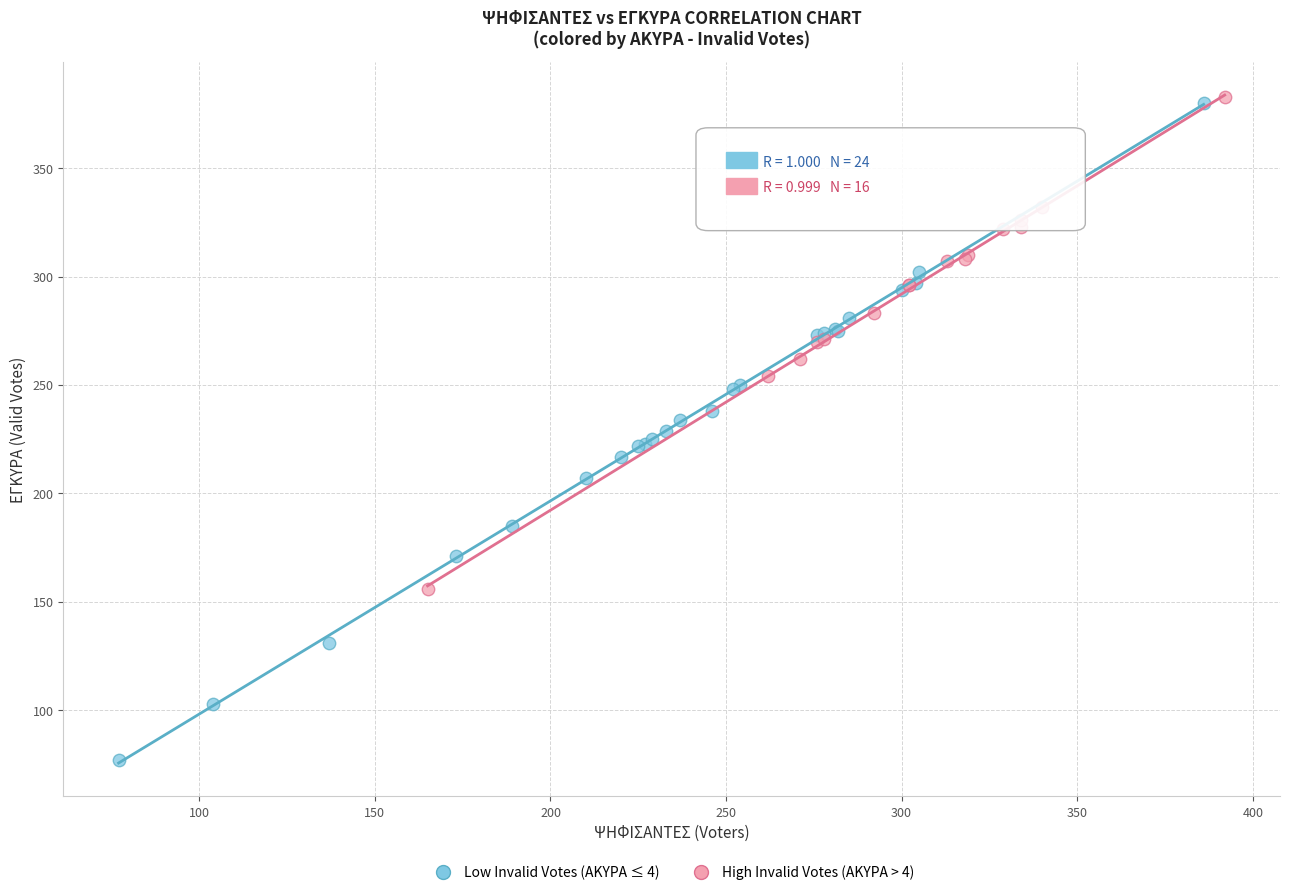

Which series has the largest Y range (max minus min)?

Low Invalid Votes (ΑΚΥΡΑ ≤ 4)